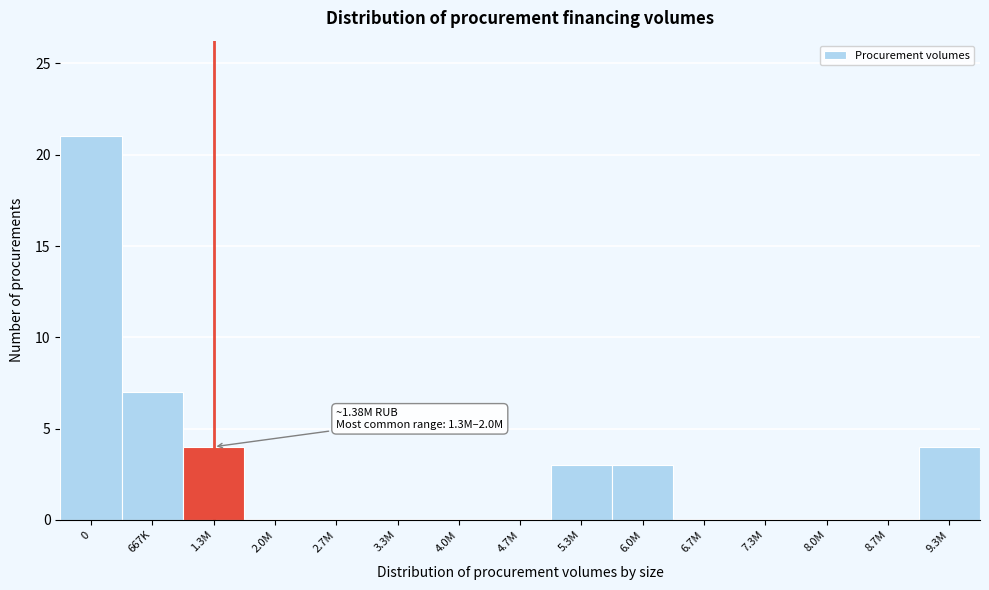

Reading left to right, list all the values displayed in this chart.

0=21	667K=7	1.3M=4	2.0M=0	2.7M=0	3.3M=0	4.0M=0	4.7M=0	5.3M=3	6.0M=3	6.7M=0	7.3M=0	8.0M=0	8.7M=0	9.3M=4